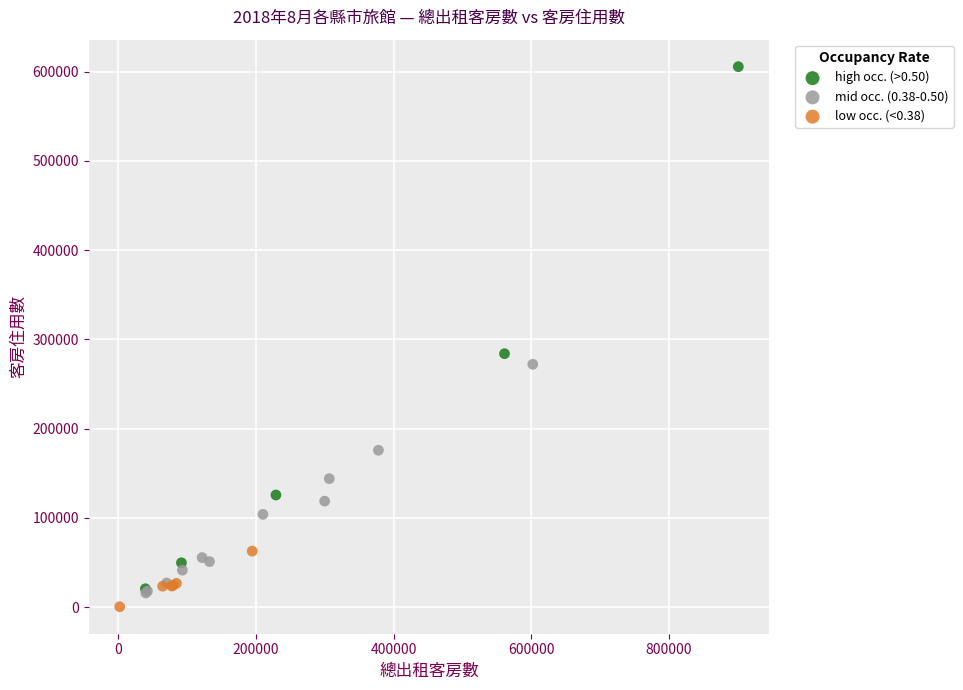

Which series has the largest Y range (max minus min)?

high occ. (>0.50)